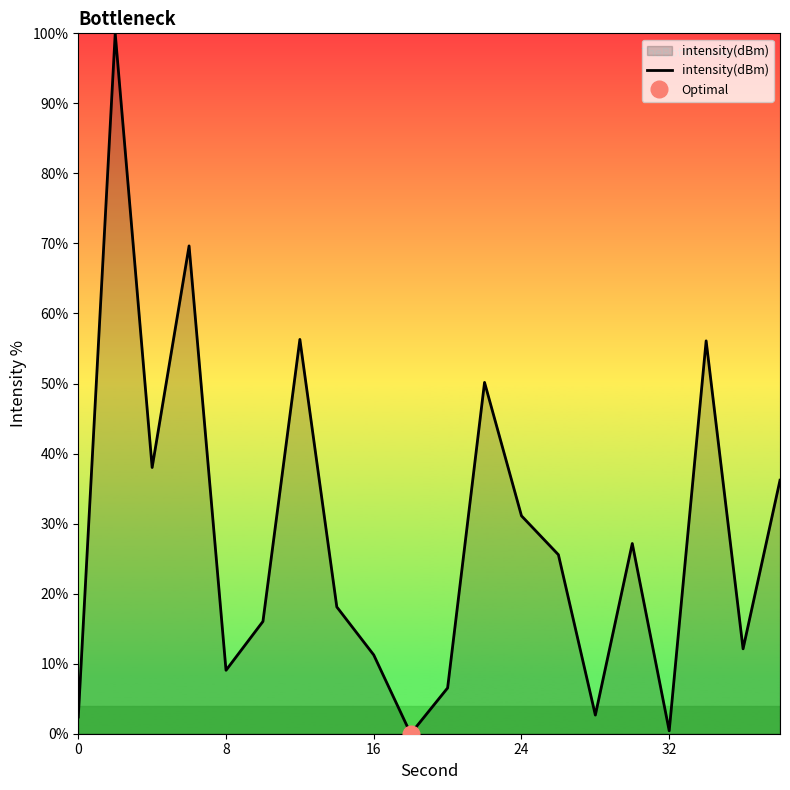

What is the highest value of the intensity(dBm) series?

100.0